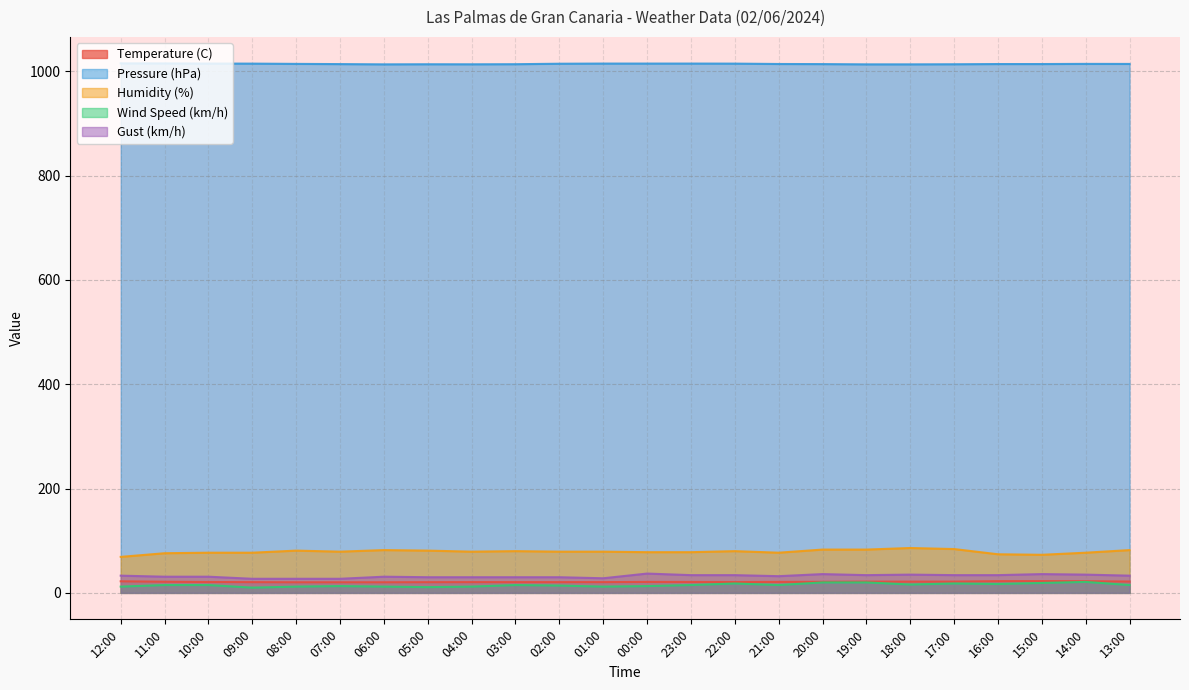

List the labels in order of Pressure (hPa) value, largest first.

12:00, 11:00, 10:00, 01:00, 00:00, 23:00, 09:00, 22:00, 02:00, 08:00, 14:00, 13:00, 21:00, 16:00, 15:00, 07:00, 20:00, 03:00, 05:00, 17:00, 04:00, 06:00, 19:00, 18:00